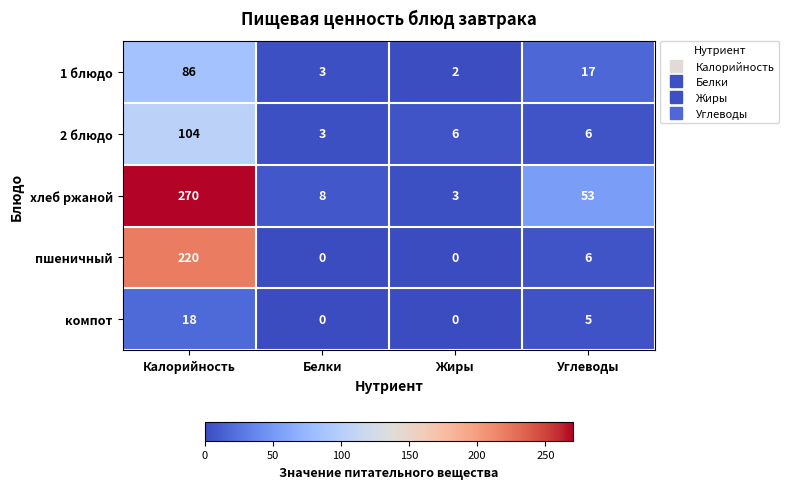

What is the sum of the компот values at Белки and Углеводы?

5